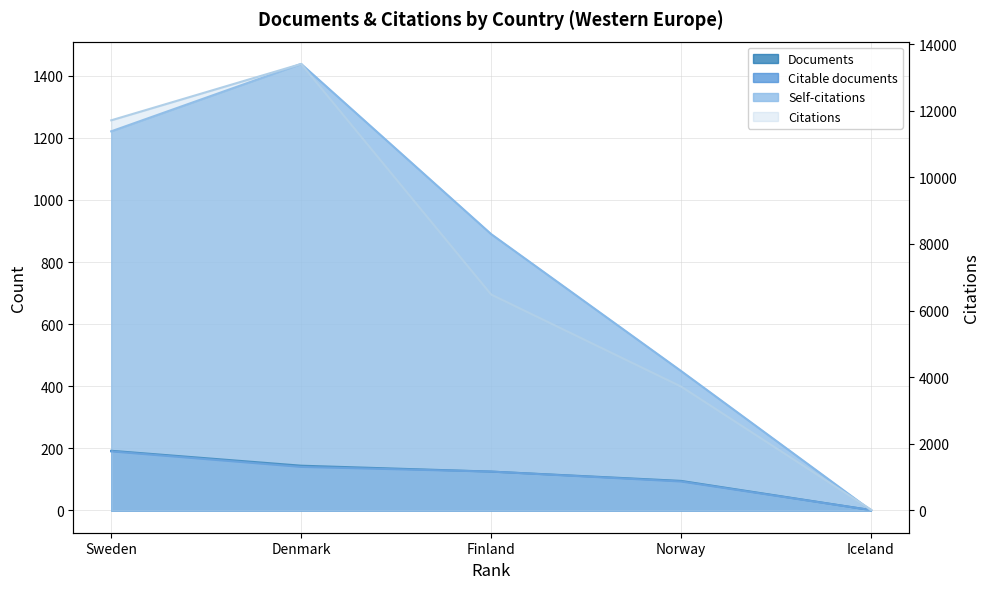

True or false: Self-citations has more than 0 points higher than both neighbors.

True